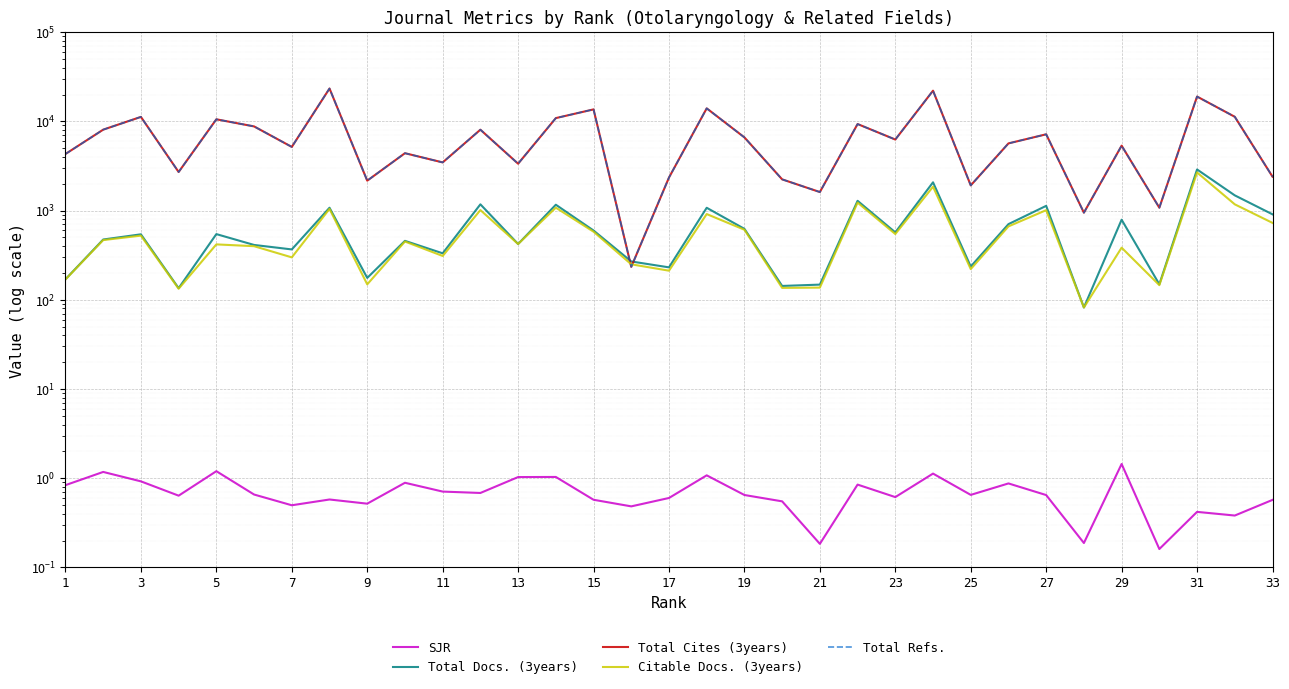

What is the greatest value displayed?

23346.0